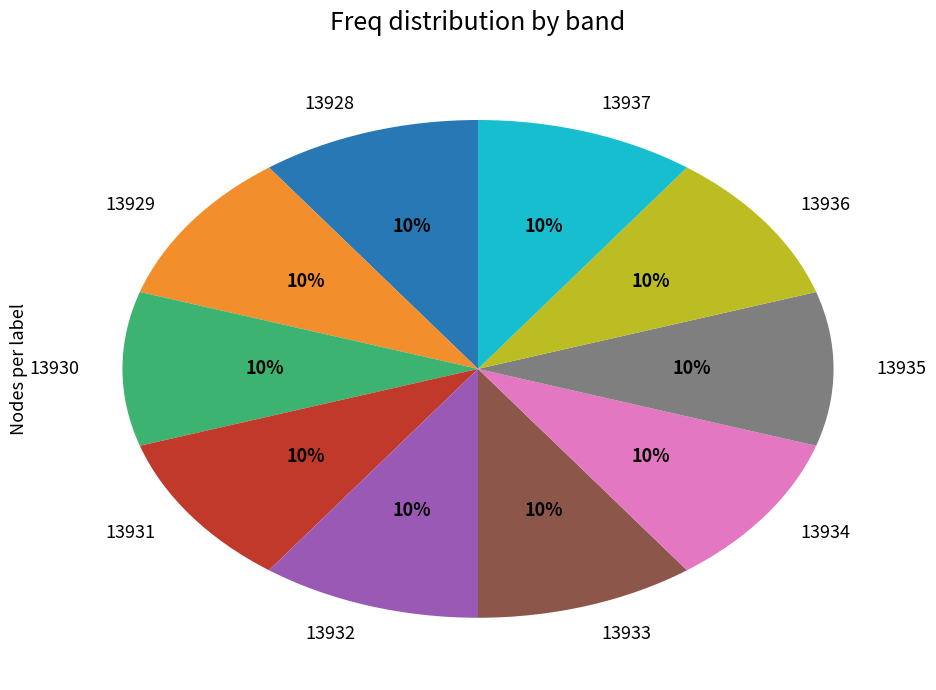

To the nearest percent, what portion does 13928 represent?

10%